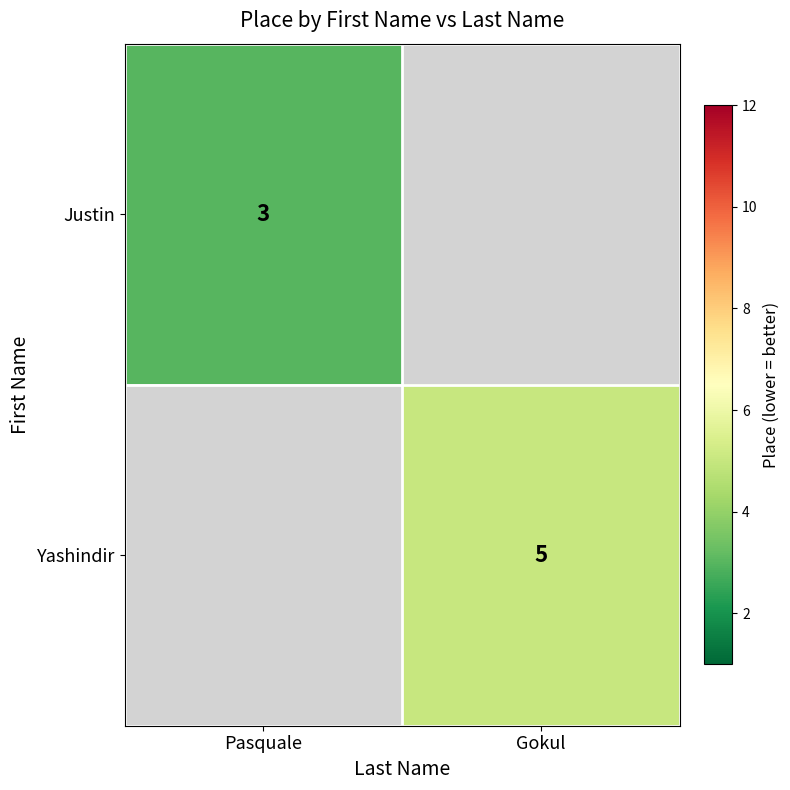

The Justin series shows 3 at Pasquale. True or false?

True